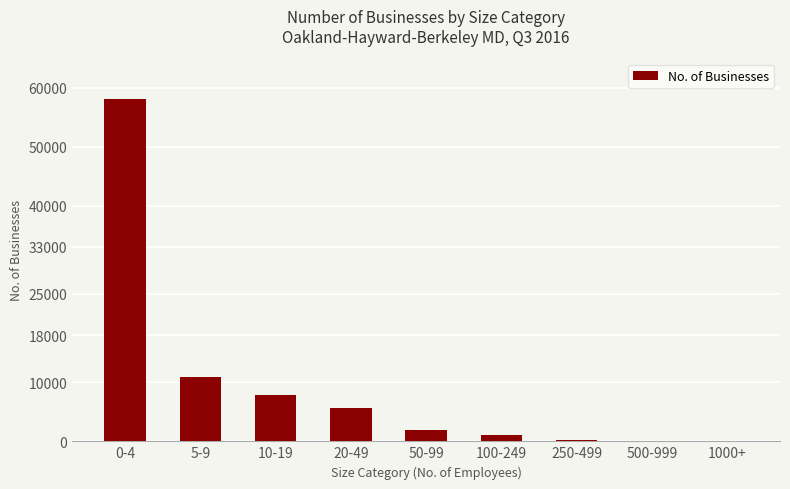

At which label is the value closest to 29033?

5-9